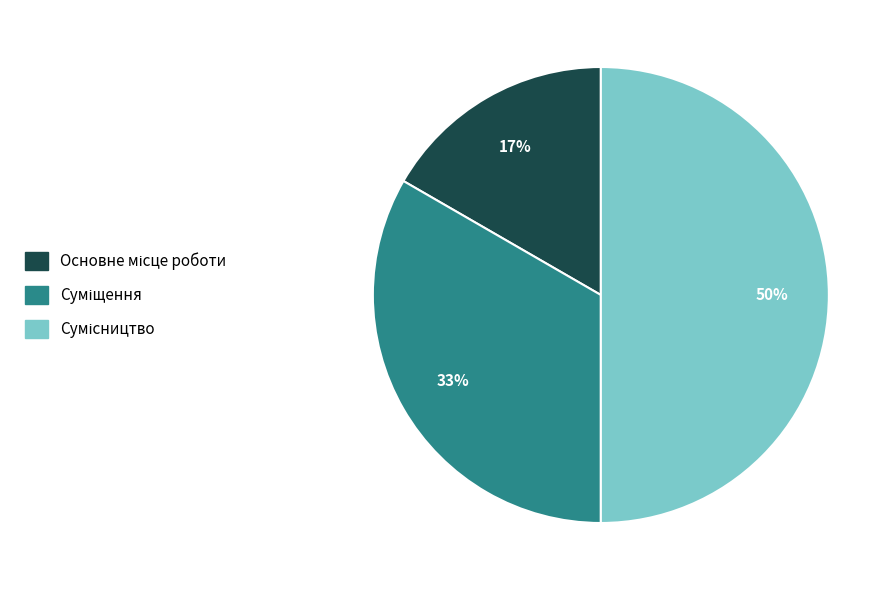

To the nearest percent, what is the average slice percentage?

33%